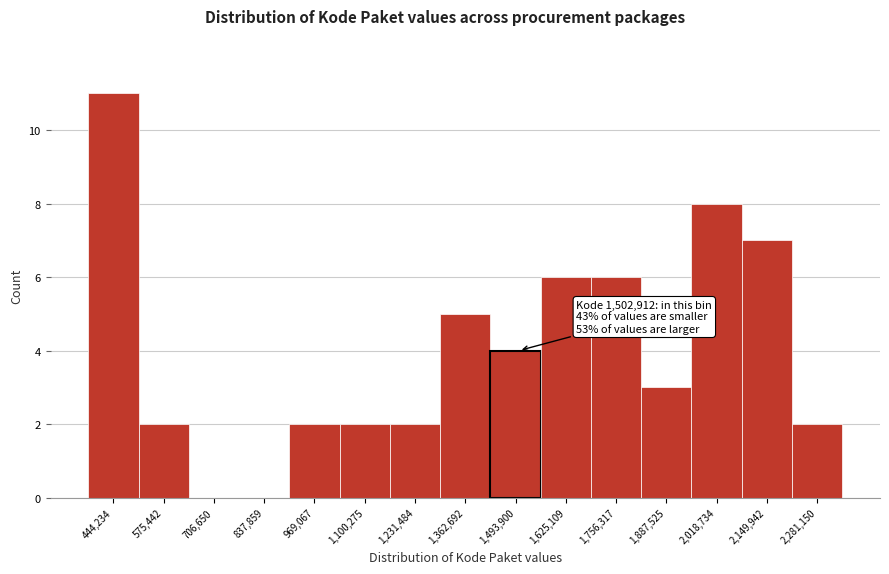

Which range on the x-axis has the tallest bar?

380000 to 500000